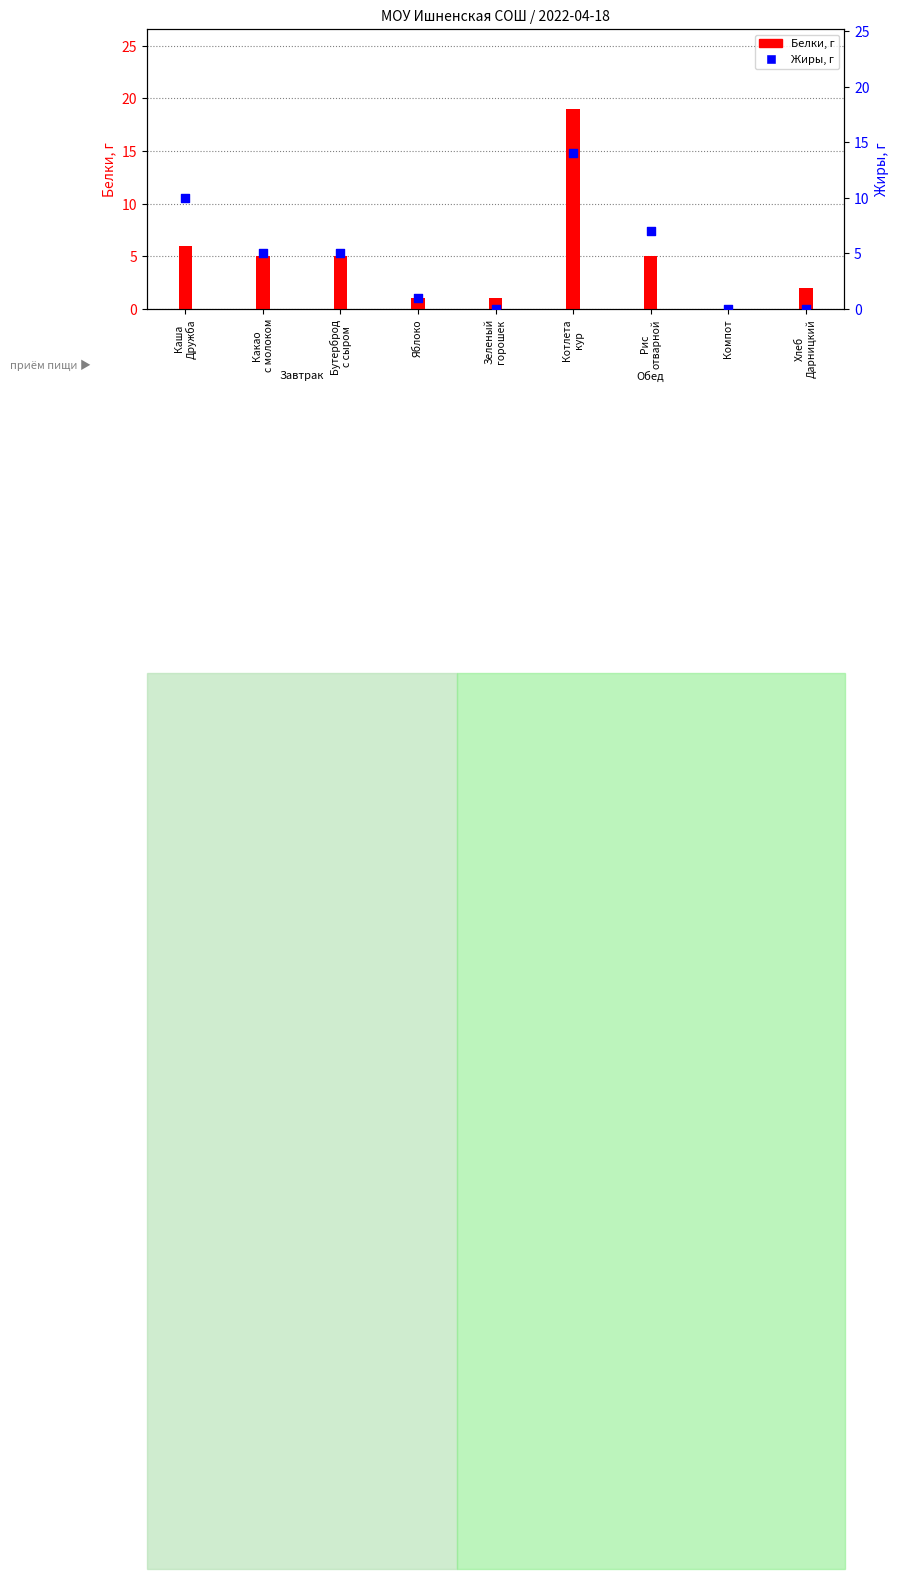

Which series has the widest spread of Y values?

Белки